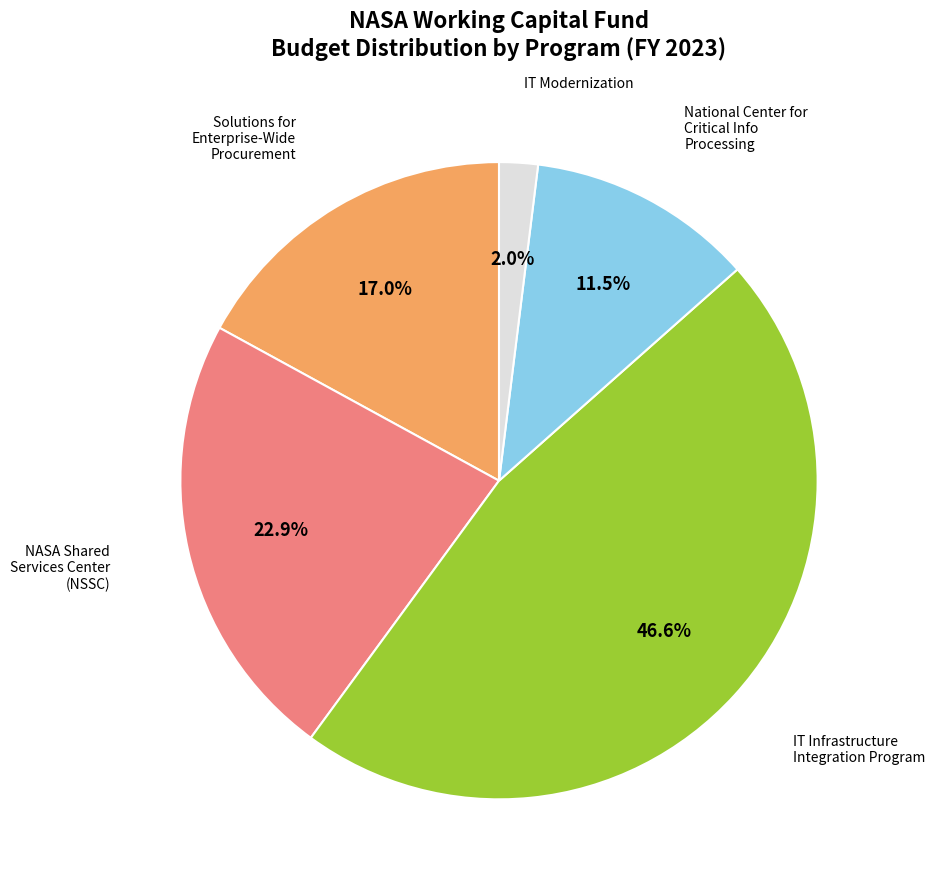

To the nearest percent, what is the difference between the largest and smallest slice percentages?

45%